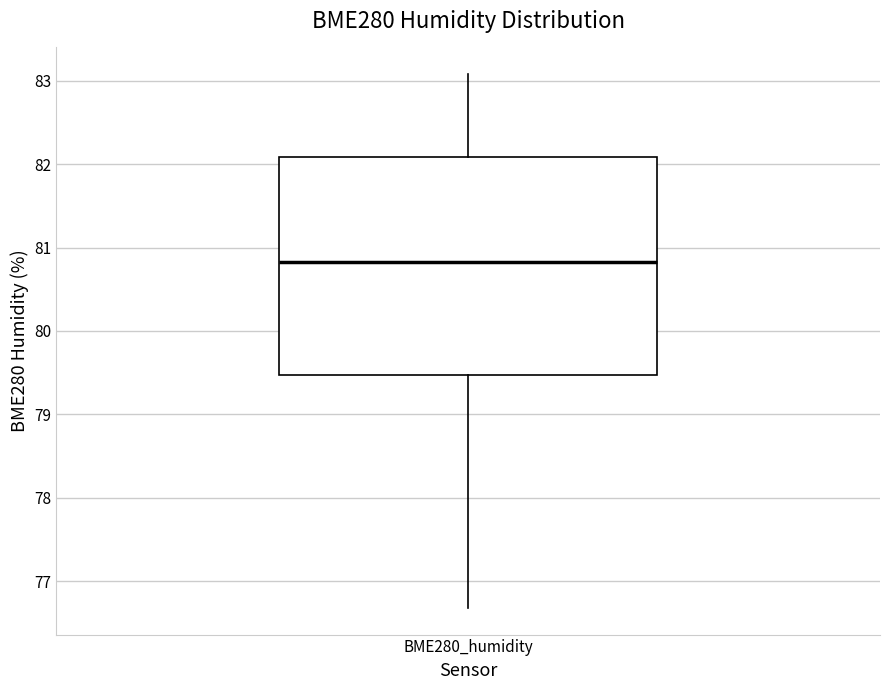

Read this box plot against the y-axis: the position of the median line, the range covered by the box, and the ends of both whiskers. The values are not printed on the chart, so give them approximately, as read against the axis.

median 80.8, box 79.5 to 82.1, whiskers 76.7 to 83.1